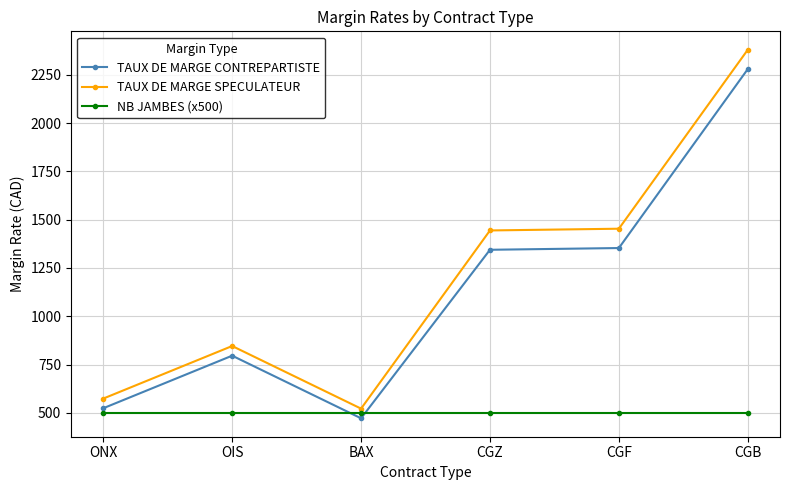

What position from the right is OIS?

5